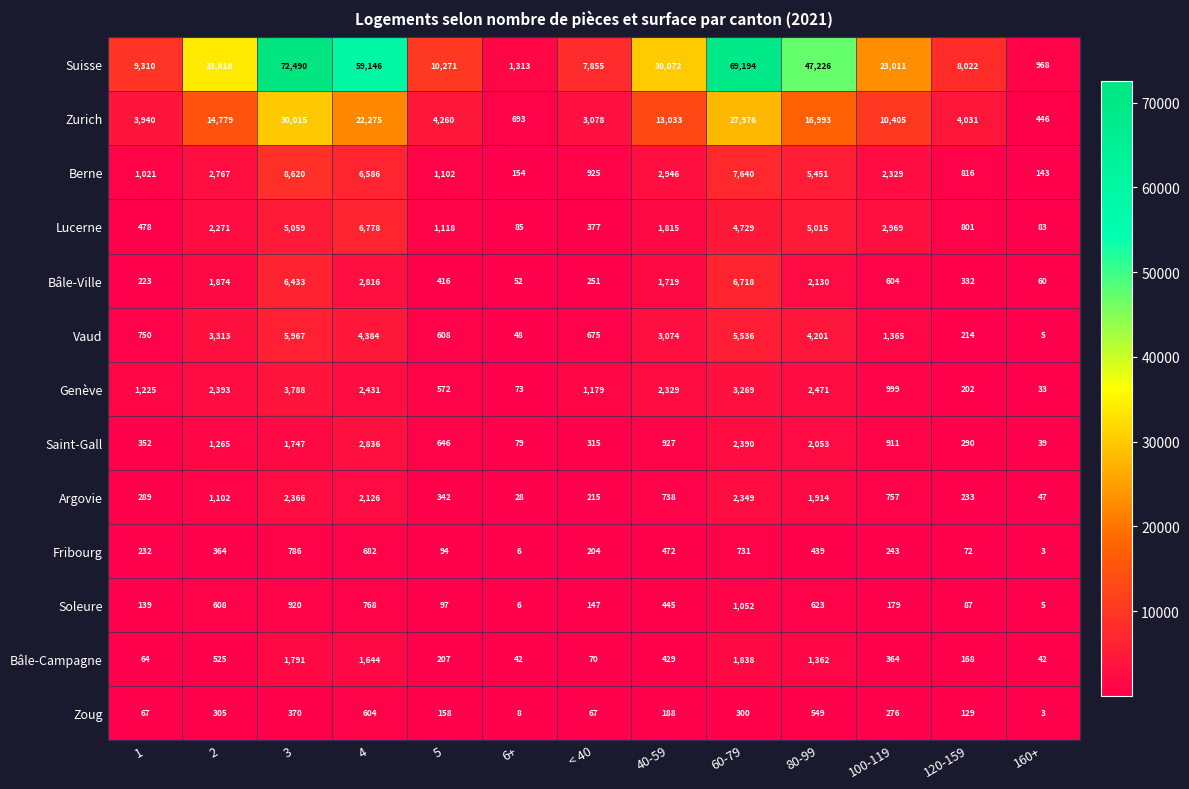

What is the sum of all Suisse values?

372696